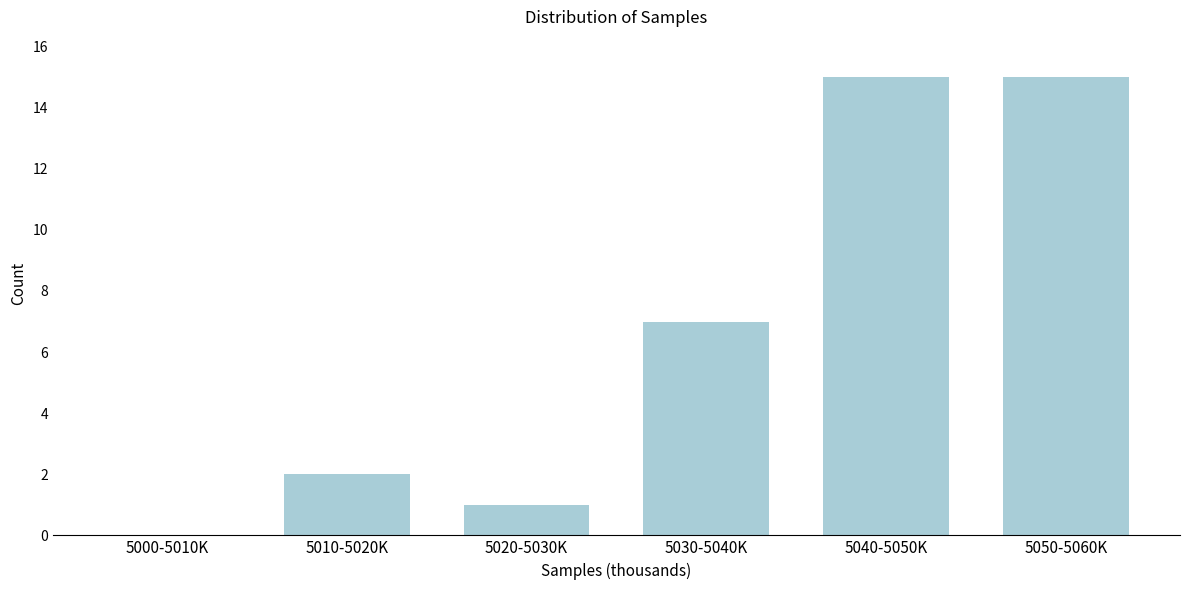

Reading left to right, what are all the values shown in this chart?

5000-5010K=0	5010-5020K=2	5020-5030K=1	5030-5040K=7	5040-5050K=15	5050-5060K=15